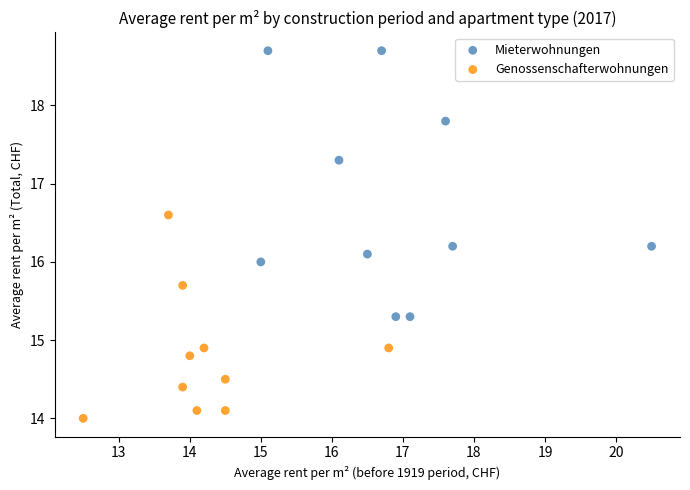

What are all the series names shown in the legend?

Mieterwohnungen, Genossenschafterwohnungen